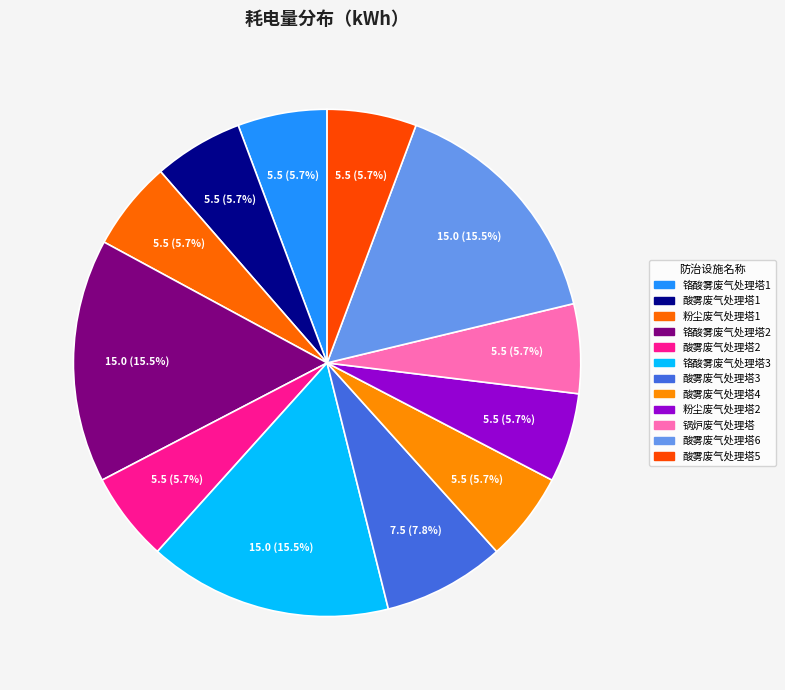

What percentage is the 酸雾废气处理塔1 slice, to the nearest percent?

6%